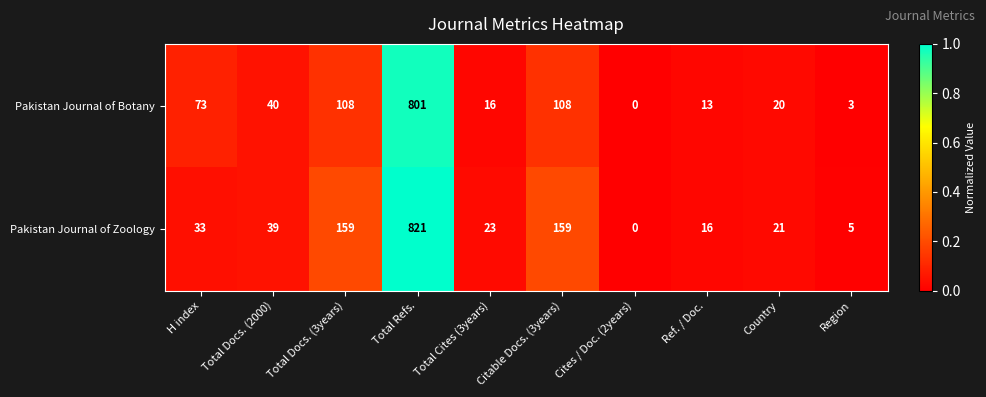

Which series changed the most between Total Refs. and Ref. / Doc.?

Pakistan Journal of Zoology